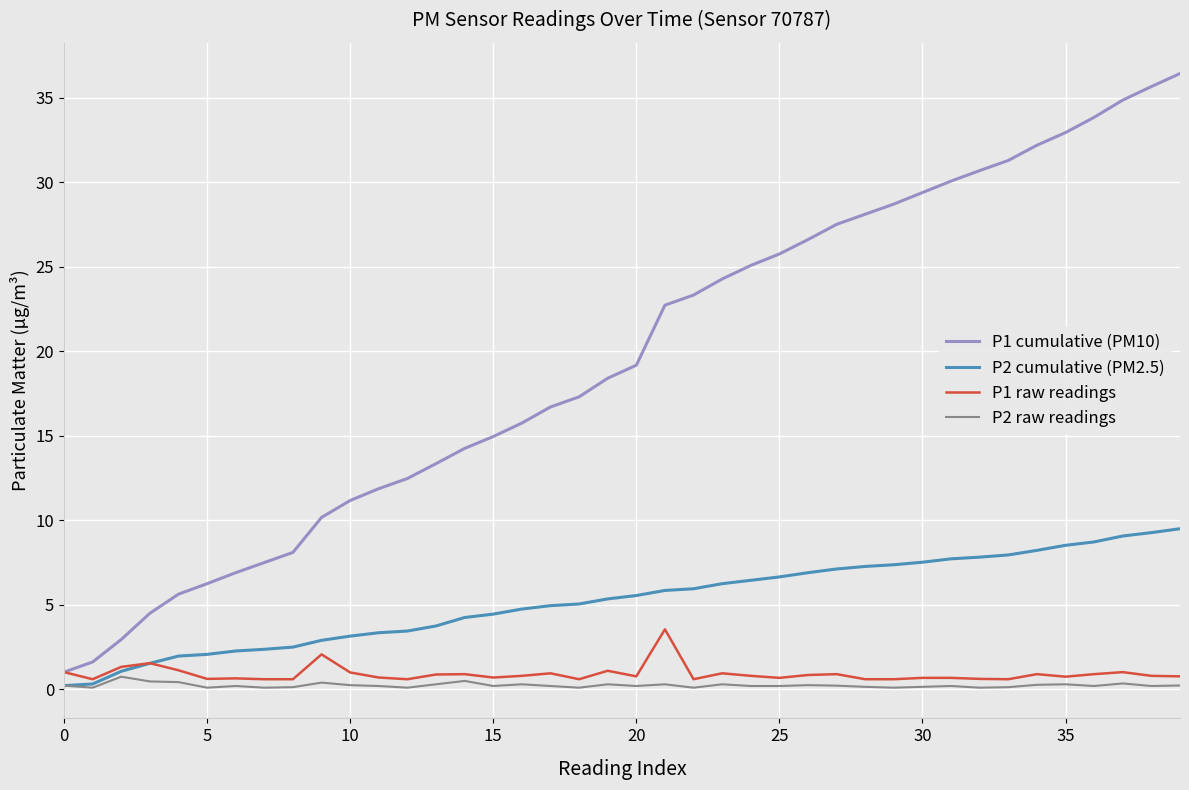

Count the number of categories in the chart.

40